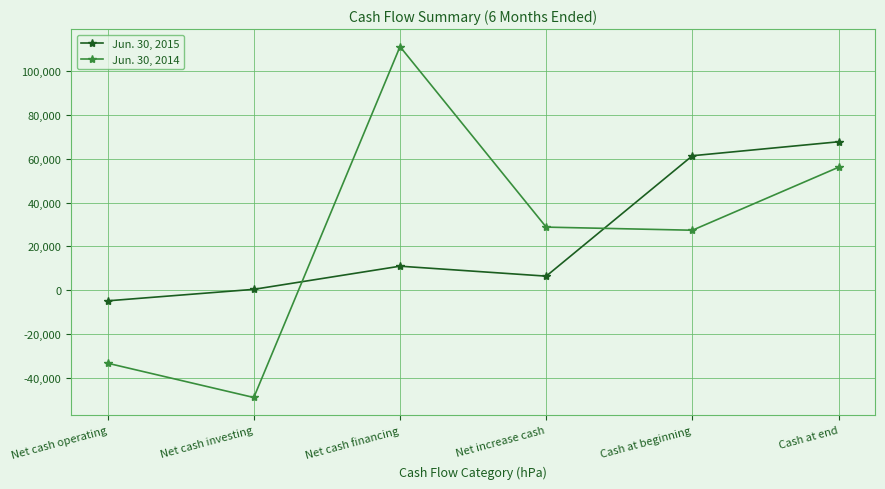

The Jun. 30, 2015 series shows 36488 at Cash at end. True or false?

False